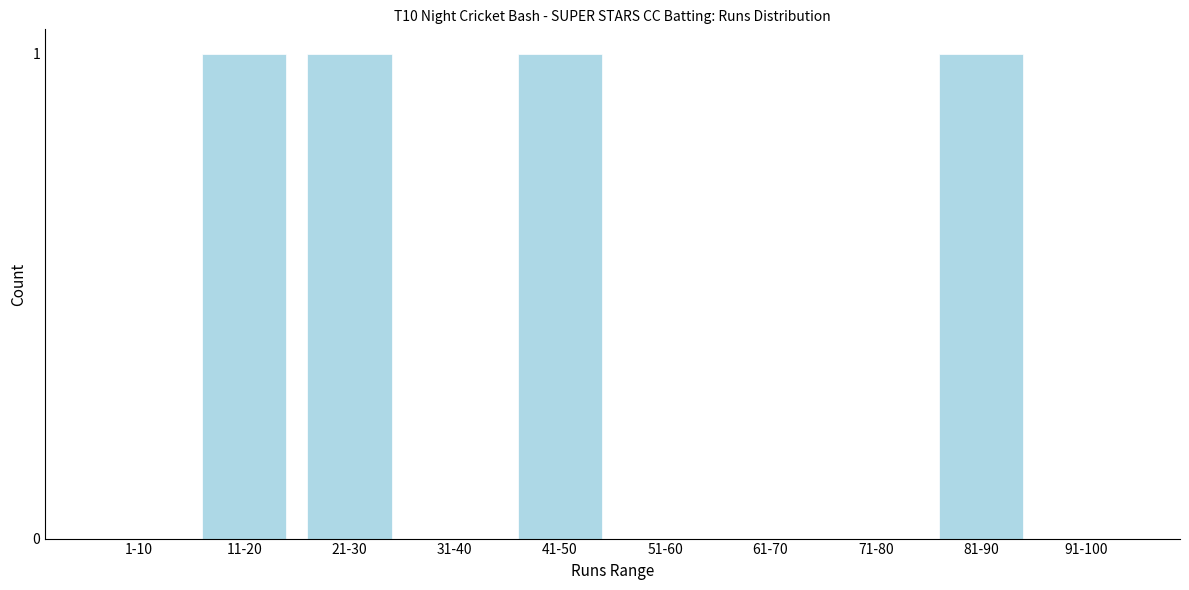

Reading left to right, what are all the values shown in this chart?

1-10=0	11-20=1	21-30=1	31-40=0	41-50=1	51-60=0	61-70=0	71-80=0	81-90=1	91-100=0